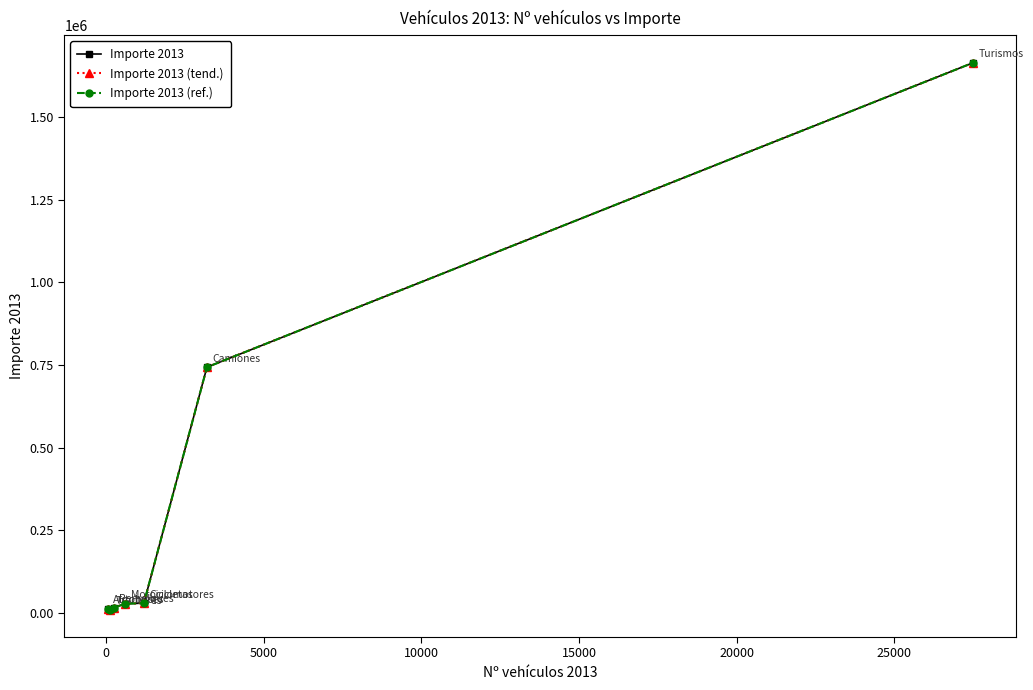

Is this an area chart (filled region under the line)?

No